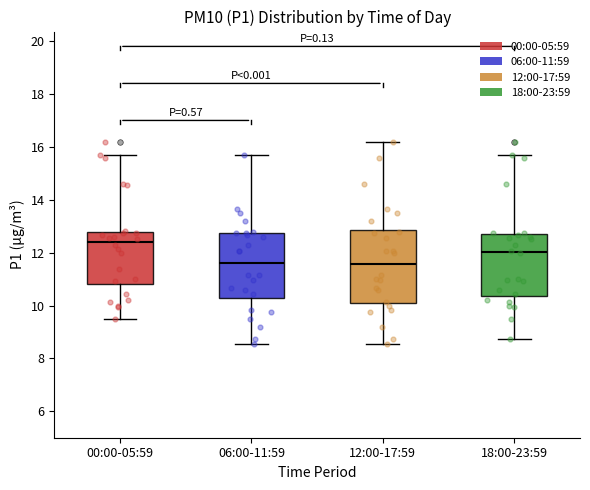

Reading left to right, transcribe this box plot: for each box, give where its median line is, the range the box spans, and where its two whiskers end, as read against the y-axis. The values are not printed on the chart, so give them approximately, as read against the axis.

00:00-05:59: median 12.4, box 10.8 to 12.8, whiskers 9.4 to 15.6
06:00-11:59: median 11.6, box 10.2 to 12.8, whiskers 8.6 to 15.6
12:00-17:59: median 11.6, box 10.2 to 12.8, whiskers 8.6 to 16.2
18:00-23:59: median 12.0, box 10.4 to 12.6, whiskers 8.8 to 15.6